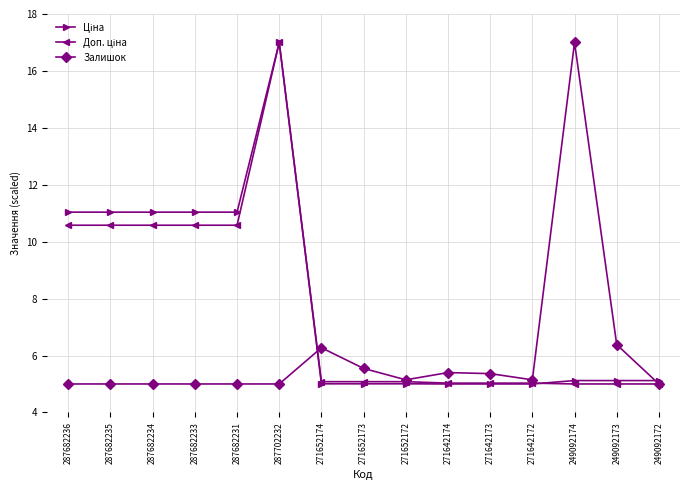

What is the spread (max minus min) of values at 271642174?

0.4